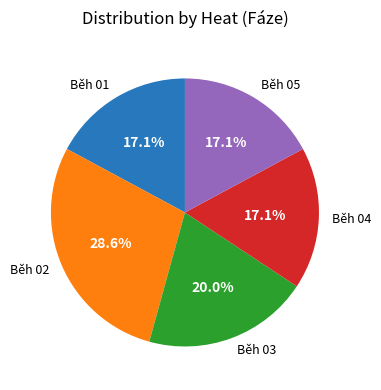

To the nearest percent, what is the average slice percentage?

20%